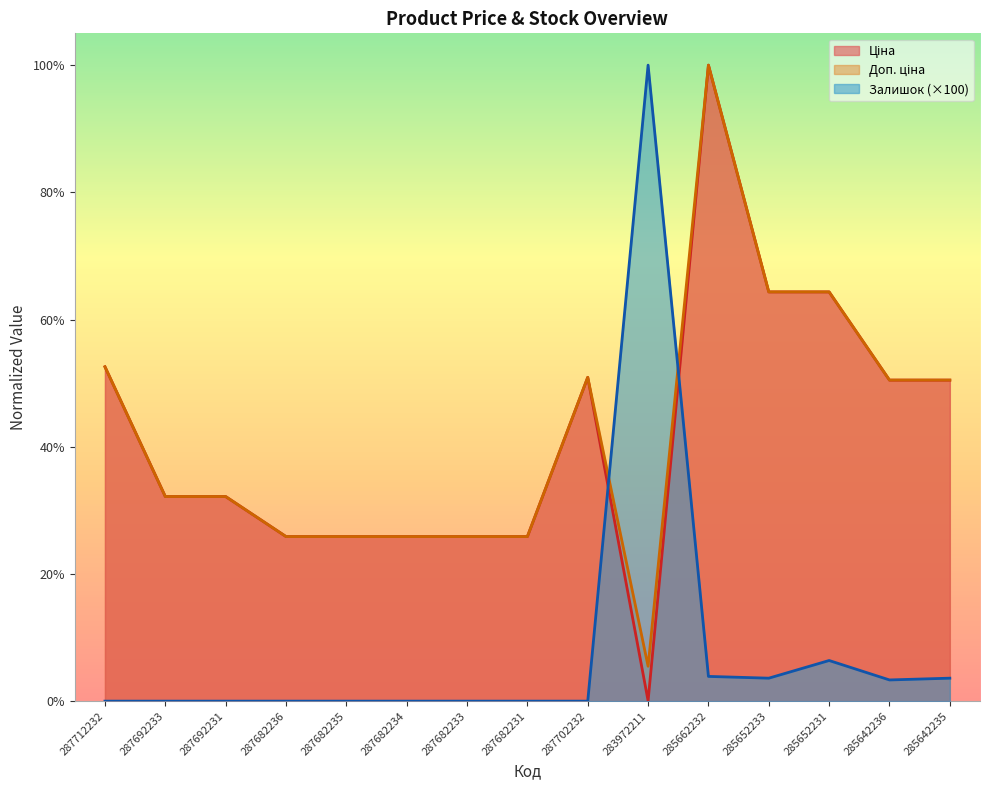

What is the difference between the second highest and second lowest values in the Доп. ціна series?

0.4